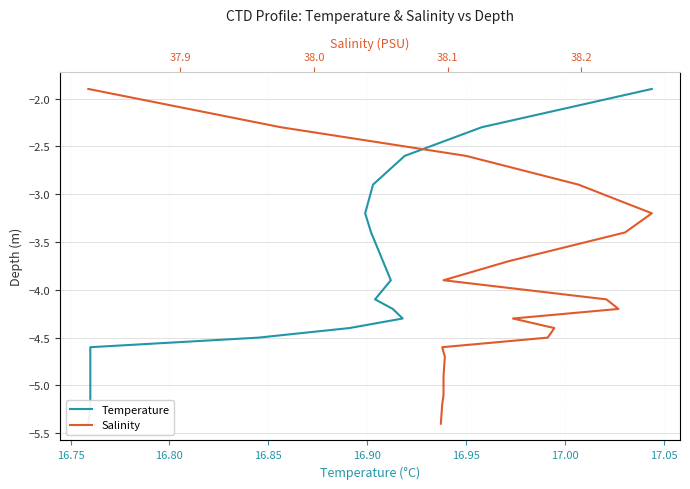

How many data points in Temperature are above -4?

8